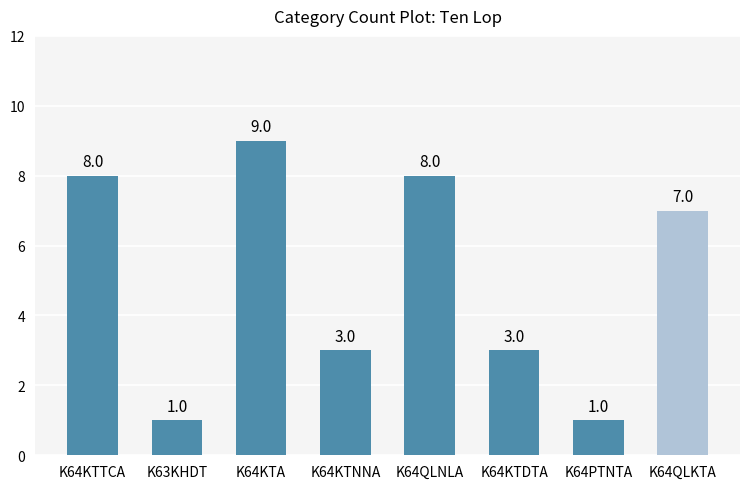

Is it true that the value at K64KTA is 15?

False